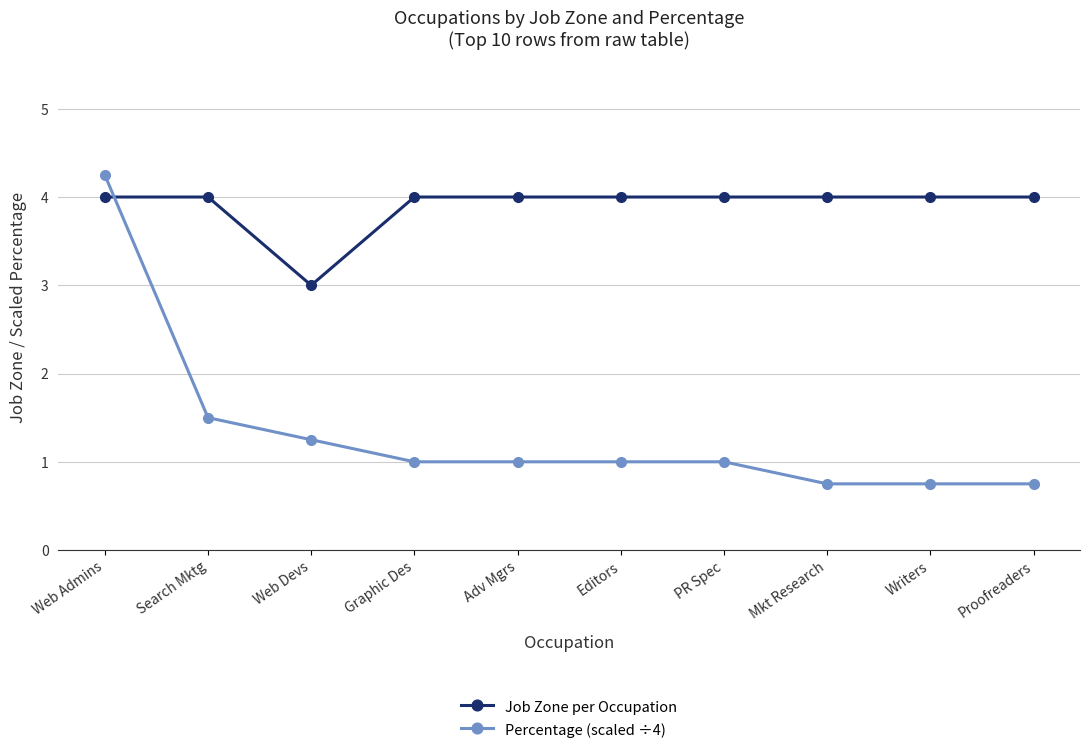

What is the difference between the highest and lowest values at Graphic Des?

3.0